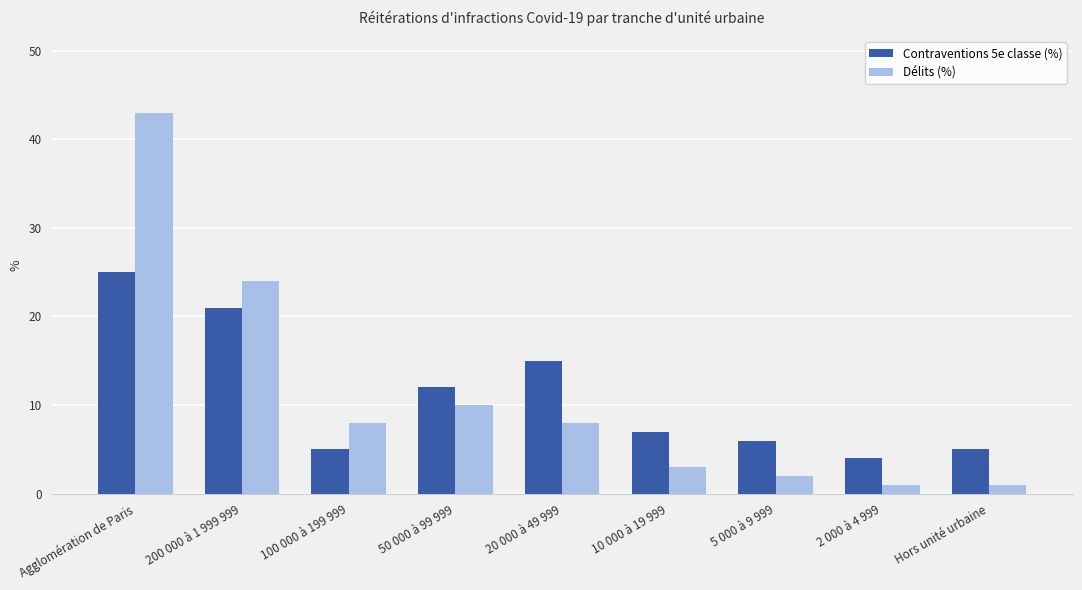

Reading left to right, what are all the values shown in this chart?

Contraventions 5e classe (%): Agglomération de Paris=25	200 000 à 1 999 999=21	100 000 à 199 999=5	50 000 à 99 999=12	20 000 à 49 999=15	10 000 à 19 999=7	5 000 à 9 999=6	2 000 à 4 999=4	Hors unité urbaine=5
Délits (%): Agglomération de Paris=43	200 000 à 1 999 999=24	100 000 à 199 999=8	50 000 à 99 999=10	20 000 à 49 999=8	10 000 à 19 999=3	5 000 à 9 999=2	2 000 à 4 999=1	Hors unité urbaine=1